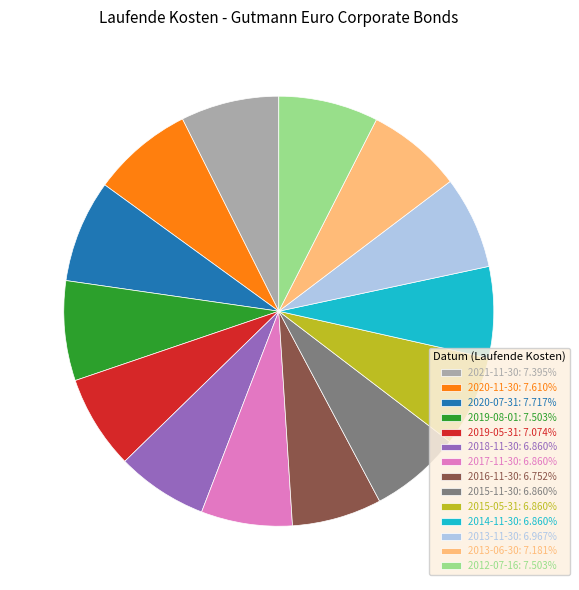

Is 2015-05-31: 6.860% the majority of the pie?

No